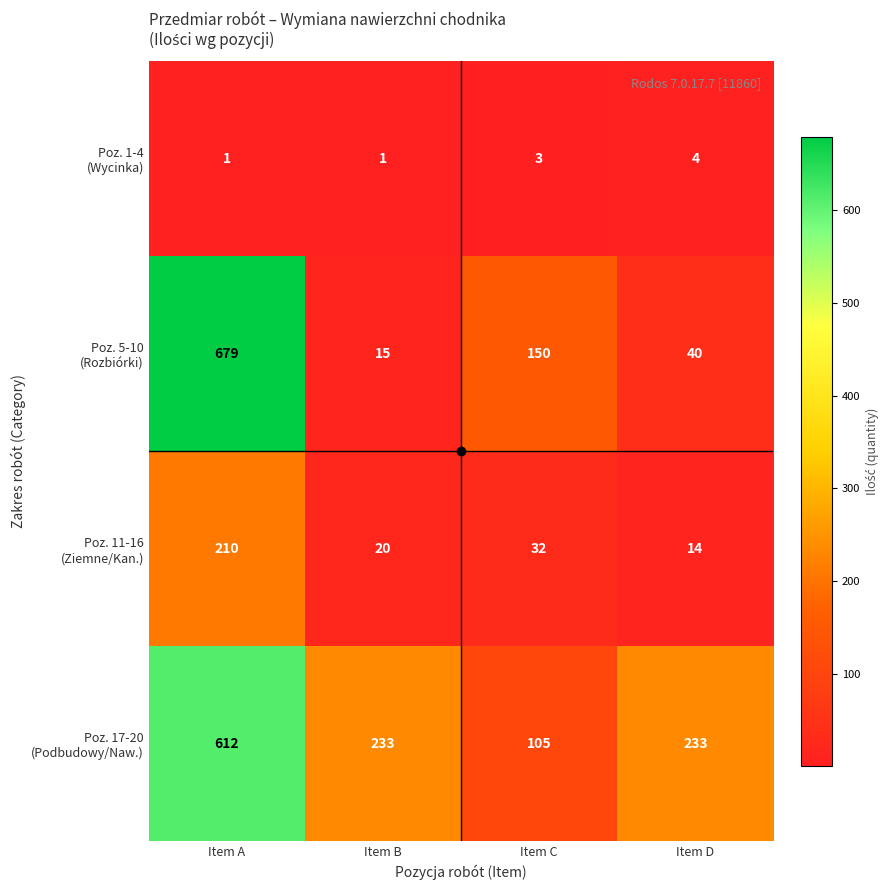

What is the spread (max minus min) of values at Item B?

232